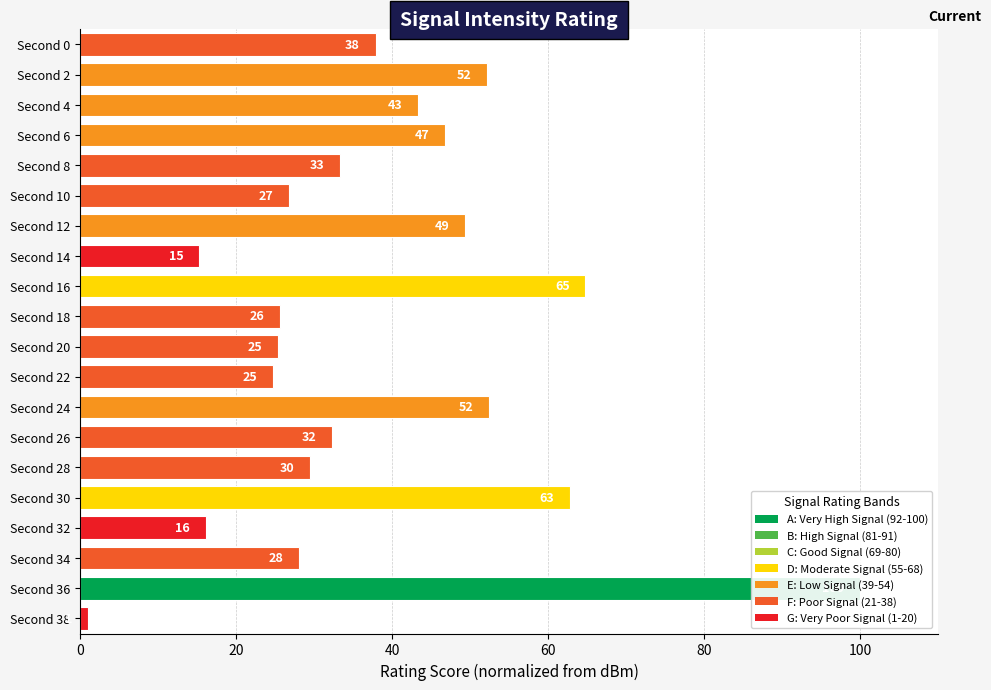

How many bars are there in total?

20